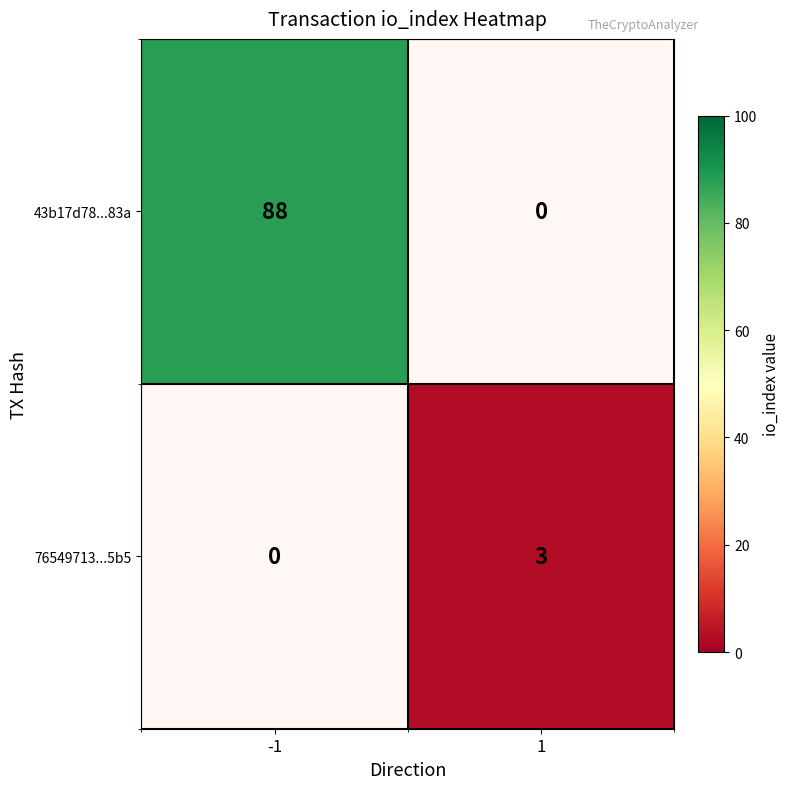

Read the 43b17d78...83a value at -1, to the nearest 10.

90